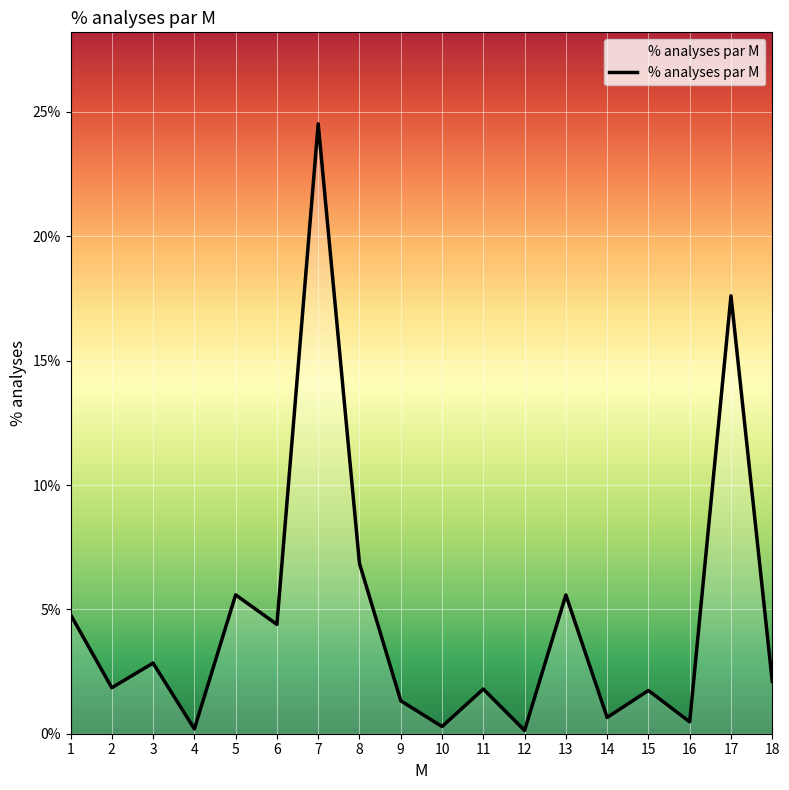

Reading left to right, list all the values displayed in this chart.

1=0.0	2=0.0	3=0.0	4=0.0	5=0.1	6=0.0	7=0.2	8=0.1	9=0.0	10=0.0	11=0.0	12=0.0	13=0.1	14=0.0	15=0.0	16=0.0	17=0.2	18=0.0